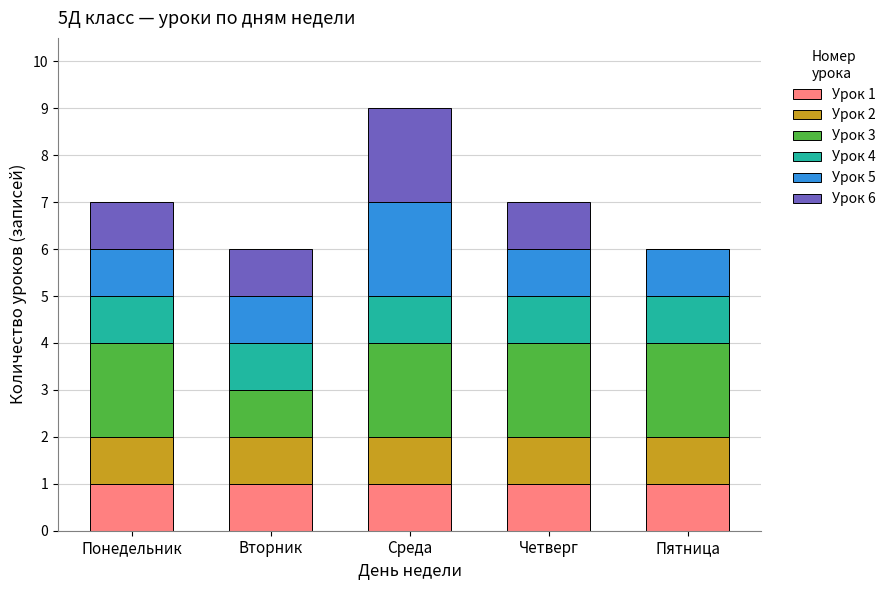

Are the bars horizontal?

No